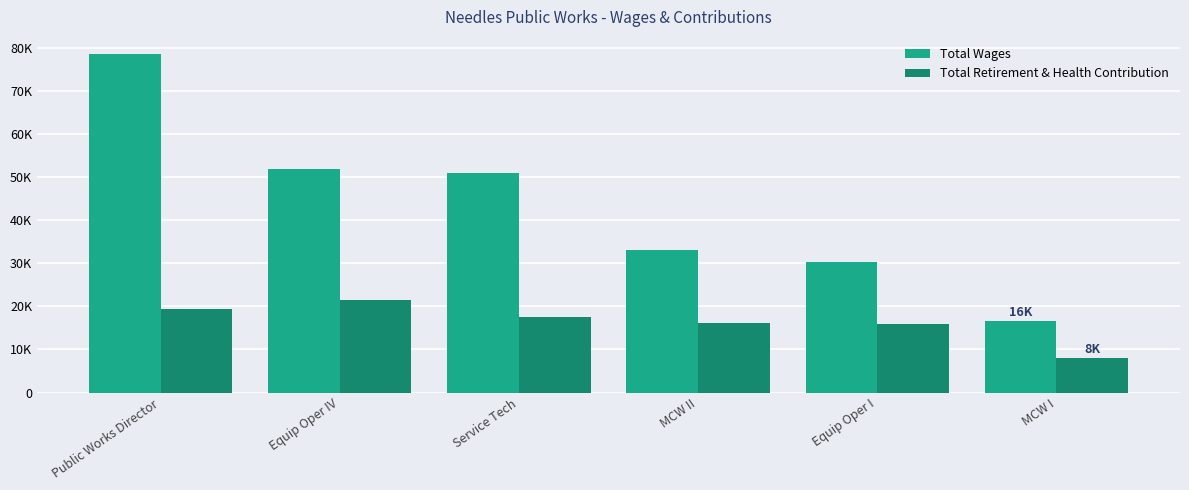

Rank the series by their average value, from lowest to highest.

Total Retirement & Health Contribution, Total Wages